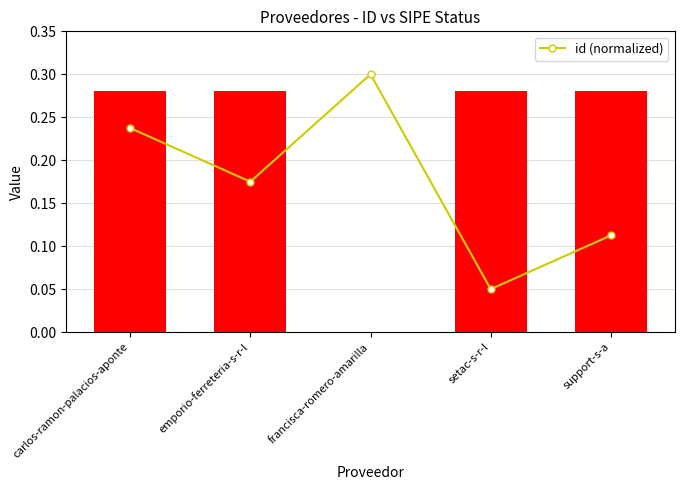

Count the number of data series in this chart.

1